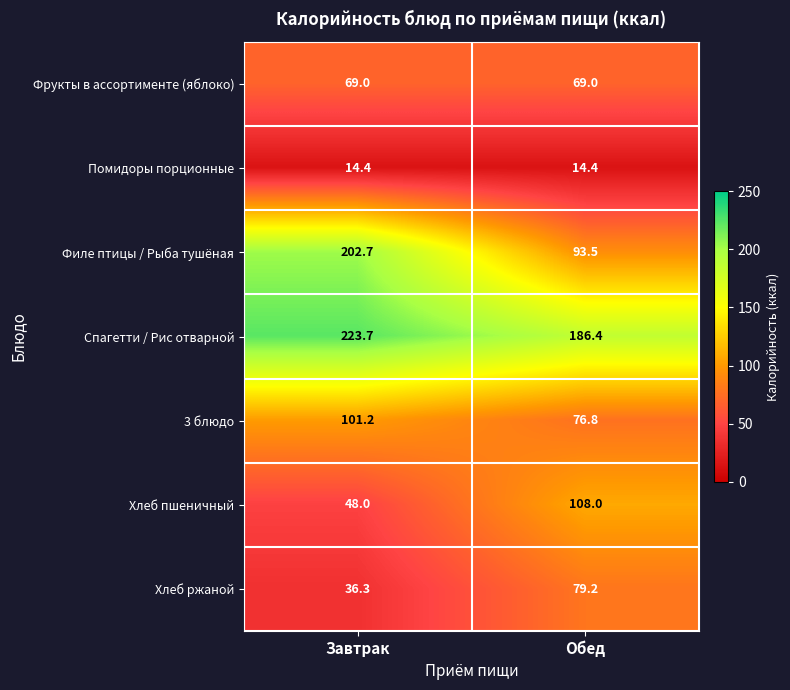

What is the maximum value shown in the chart?

223.7